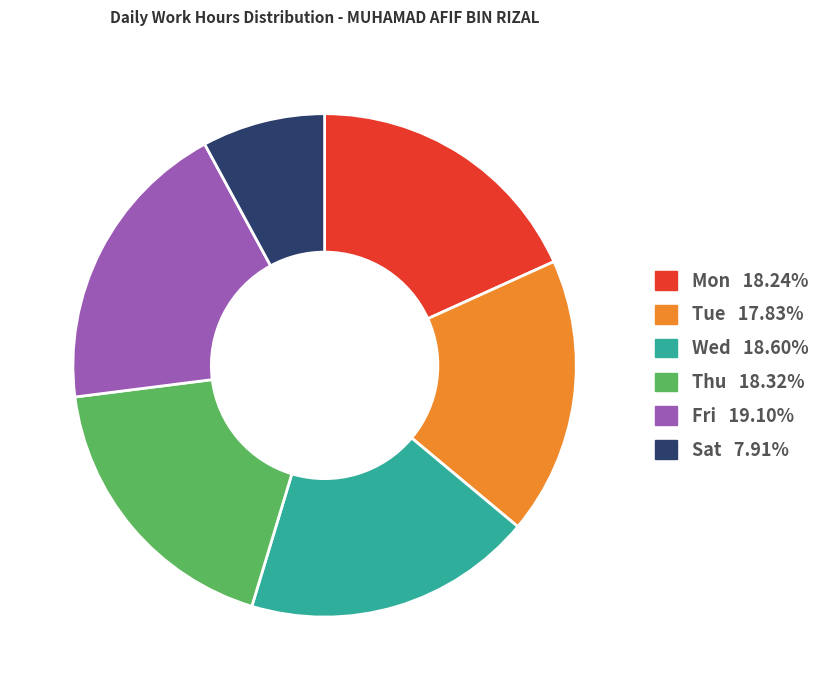

Does any single category account for the majority?

No